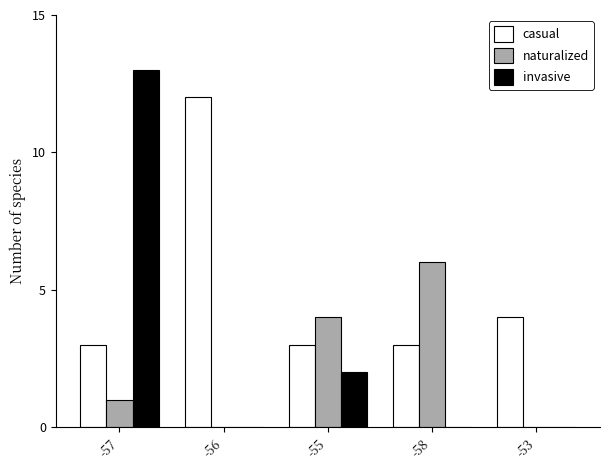

What is the sum of all casual values?

25